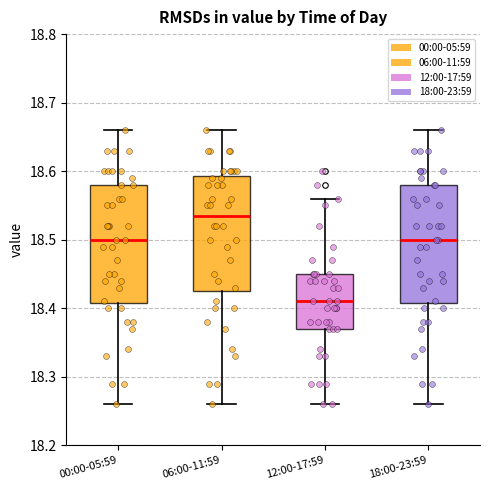

Reading left to right, transcribe this box plot: for each box, give where its median line is, the range the box spans, and where its two whiskers end, as read against the y-axis. The values are not printed on the chart, so give them approximately, as read against the axis.

00:00-05:59: median 18.50, box 18.41 to 18.58, whiskers 18.26 to 18.66
06:00-11:59: median 18.54, box 18.43 to 18.59, whiskers 18.26 to 18.66
12:00-17:59: median 18.41, box 18.37 to 18.45, whiskers 18.26 to 18.56
18:00-23:59: median 18.50, box 18.41 to 18.58, whiskers 18.26 to 18.66